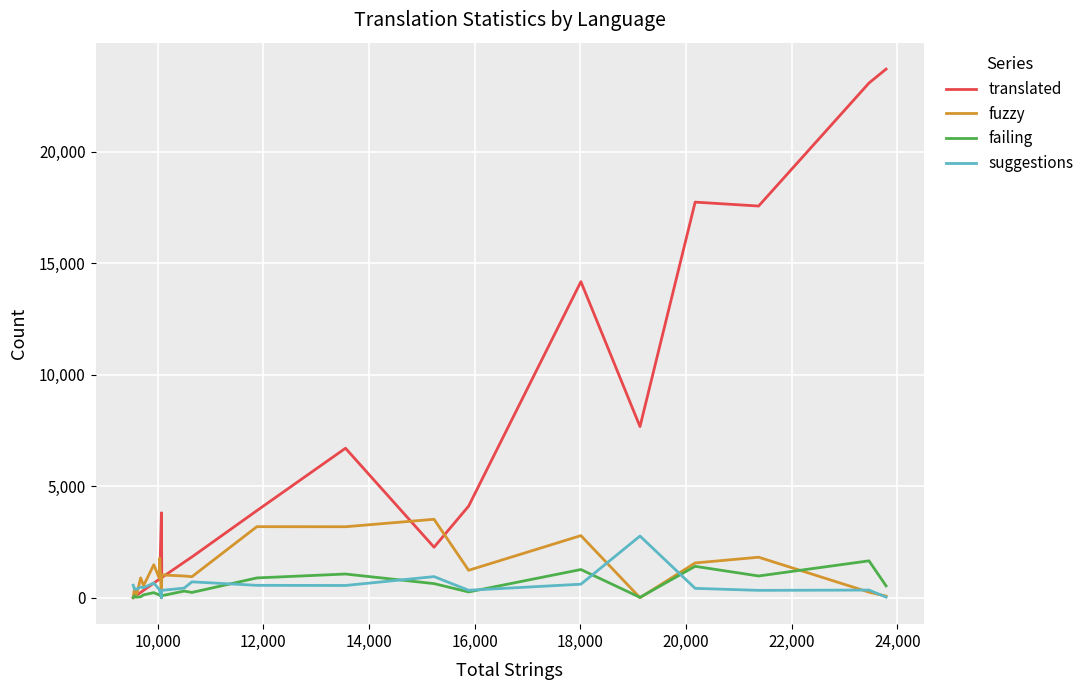

What is the maximum value for suggestions?

2765